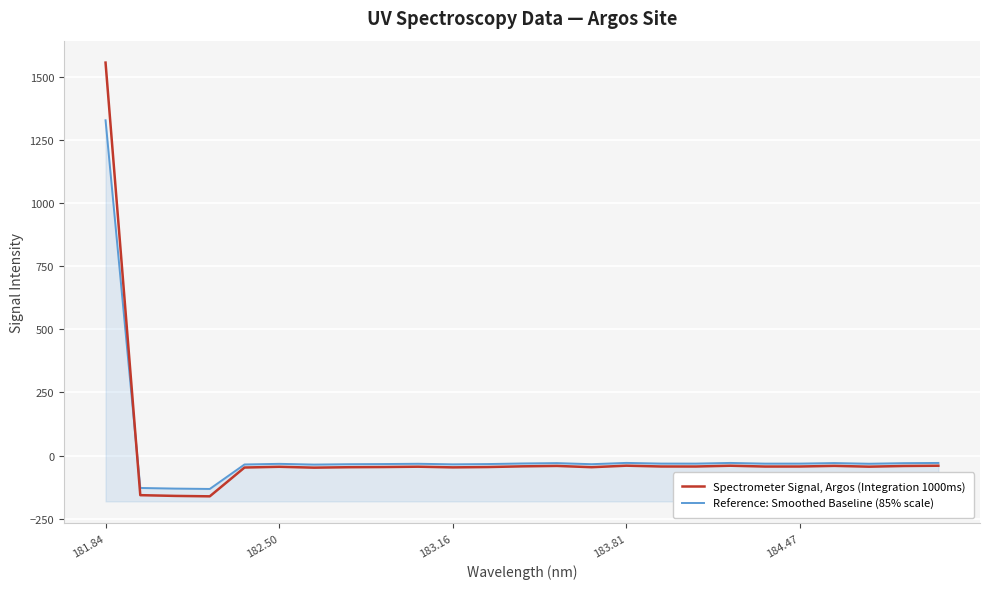

How many lines are shown in the chart?

2